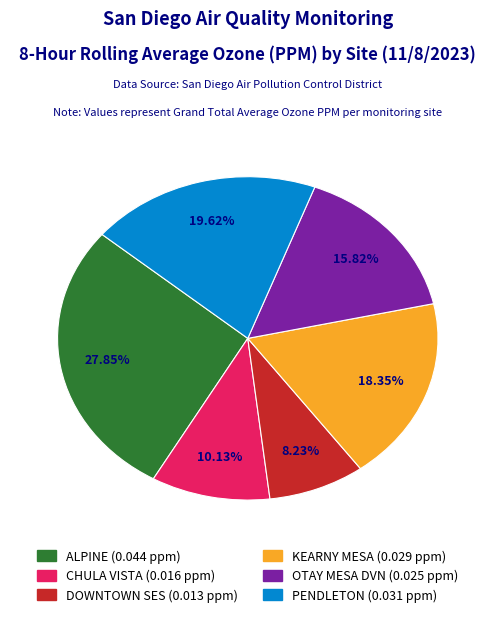

What percentage is NOT represented by ALPINE?

72.2%